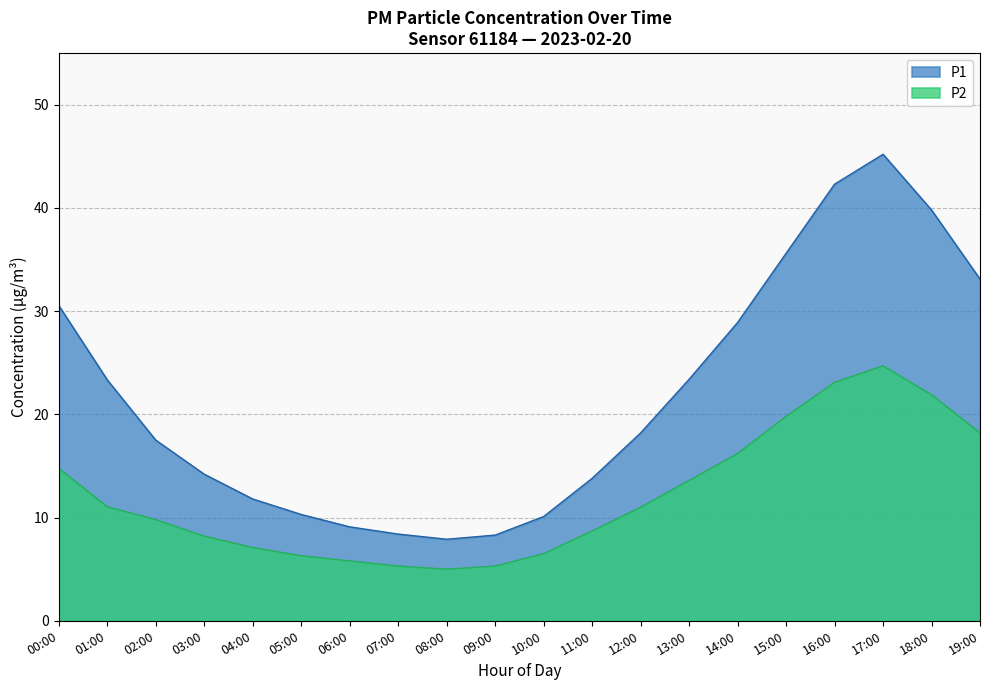

What is the label of the 12th point from the left?

11:00